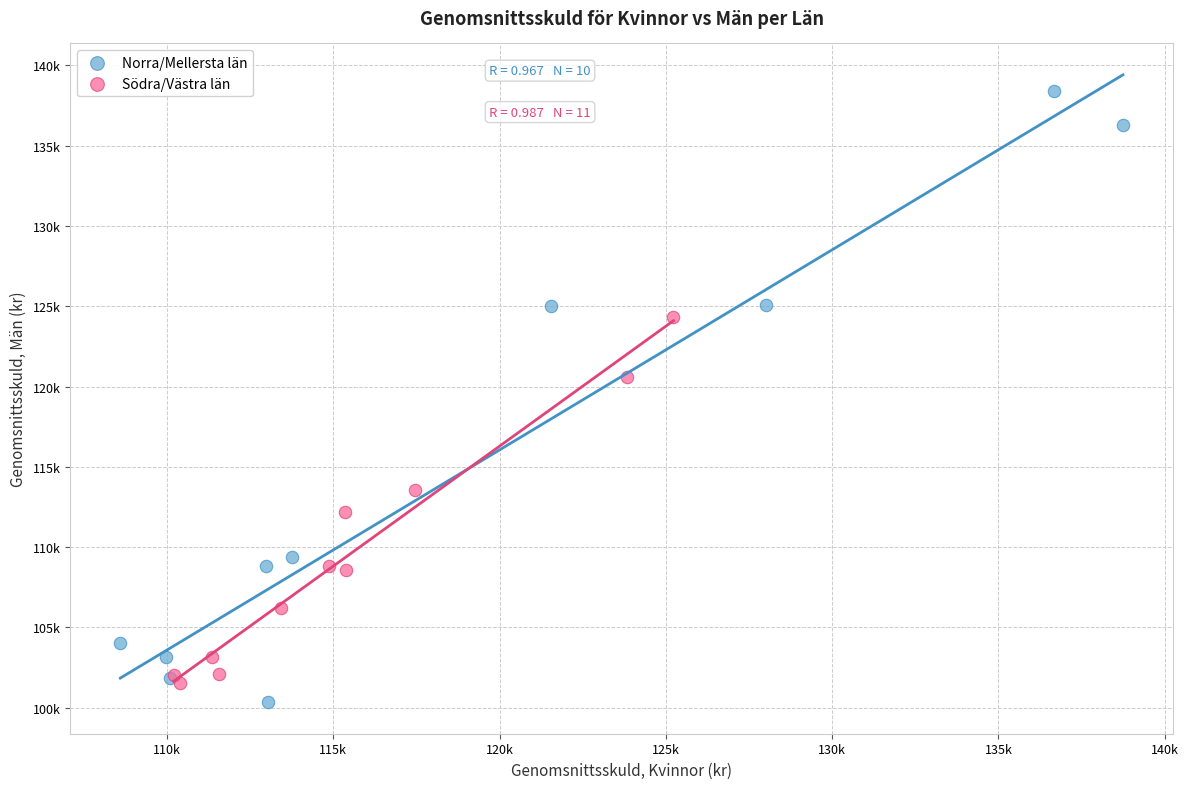

What are all the series names shown in the legend?

Norra/Mellersta län, Södra/Västra län